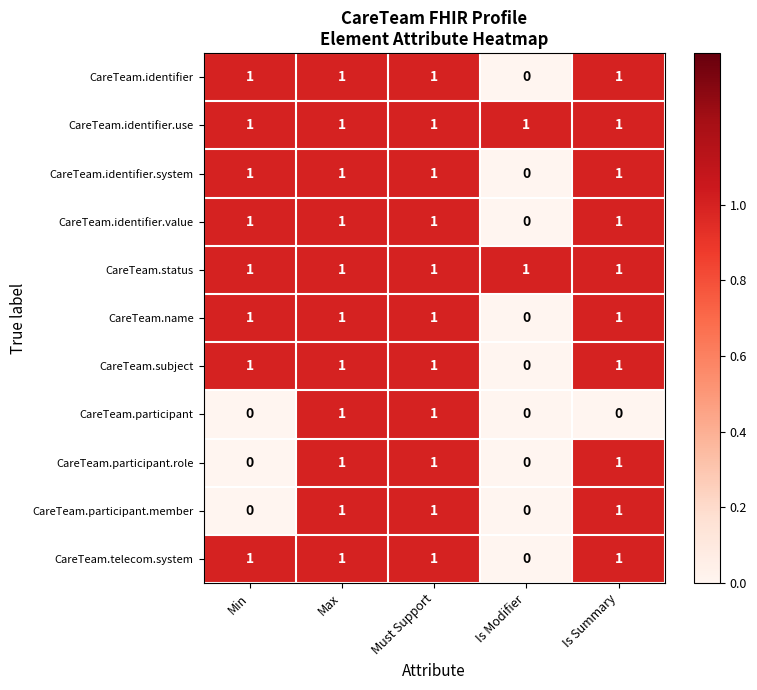

How many positive values does the CareTeam.participant series have?

2